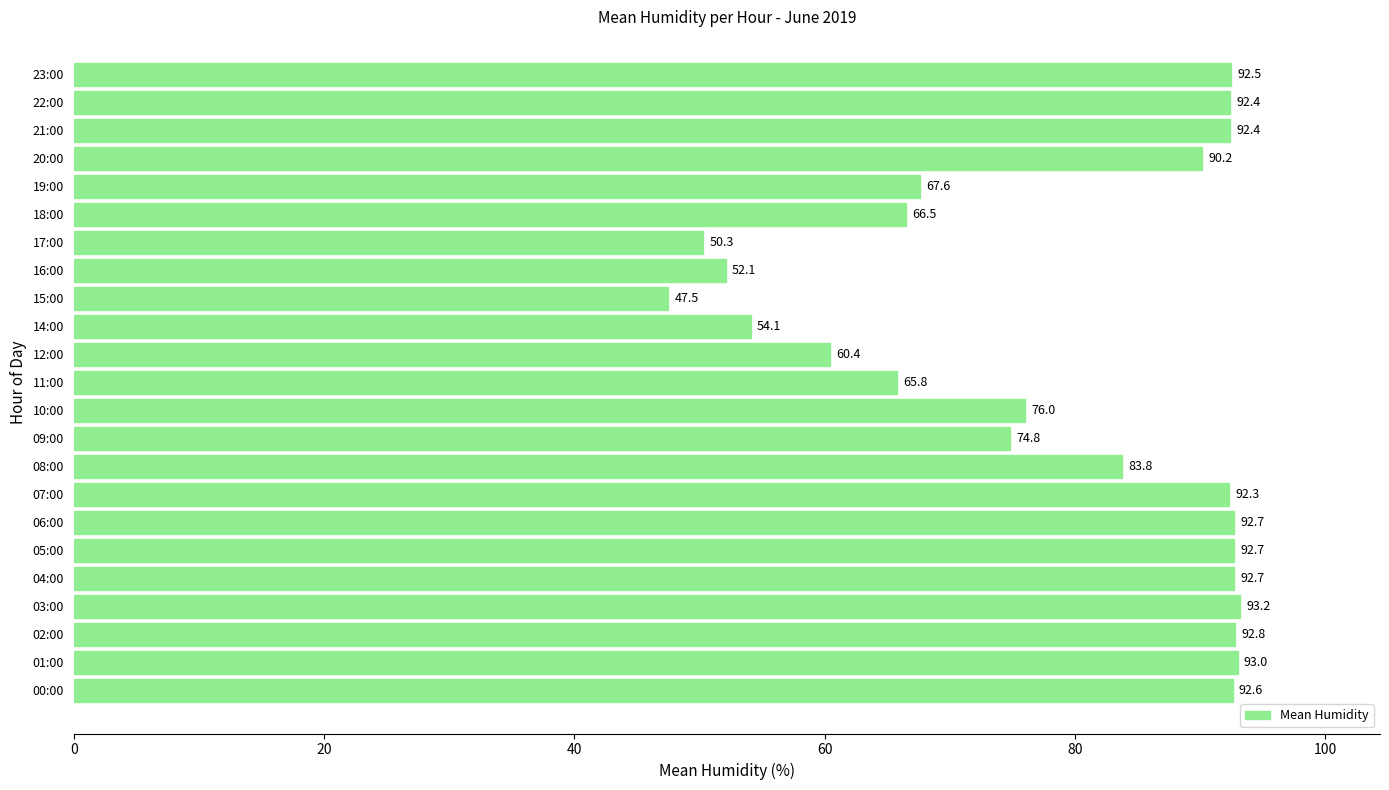

True or false: the data shows 69.1 at 15:00.

False